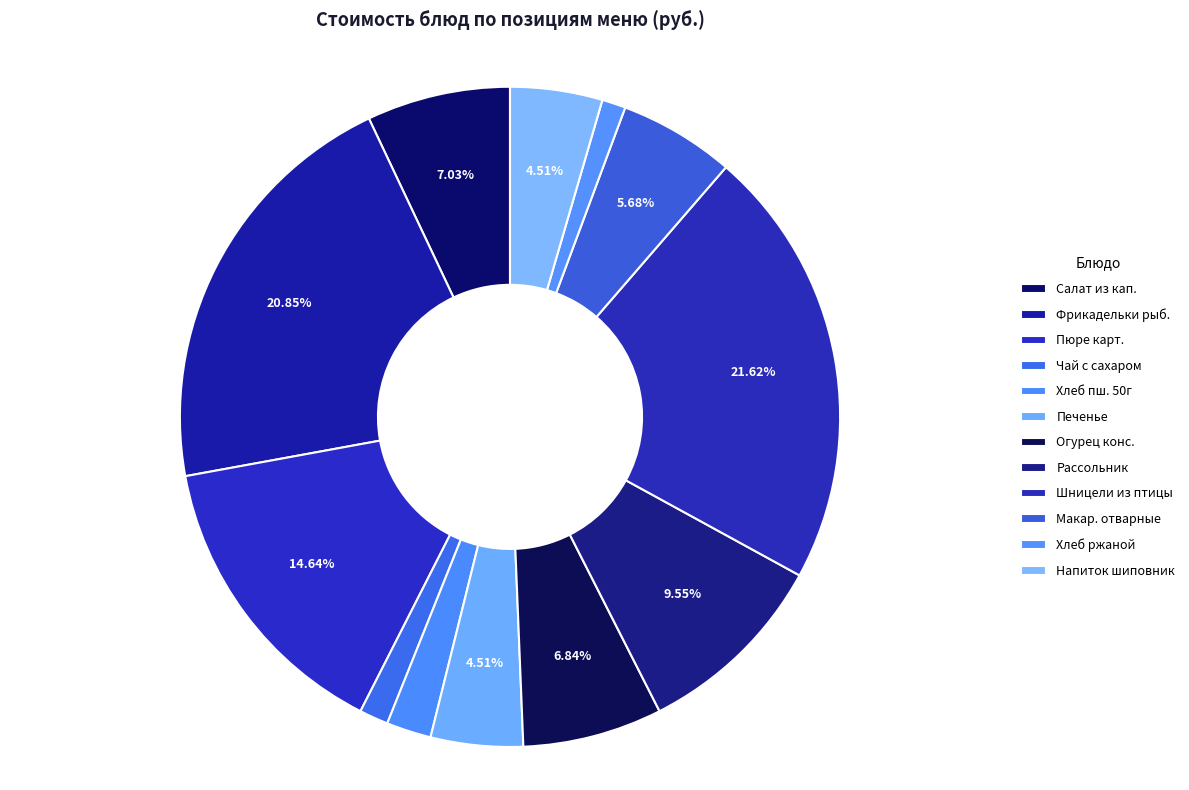

Count the number of slices in the pie.

12